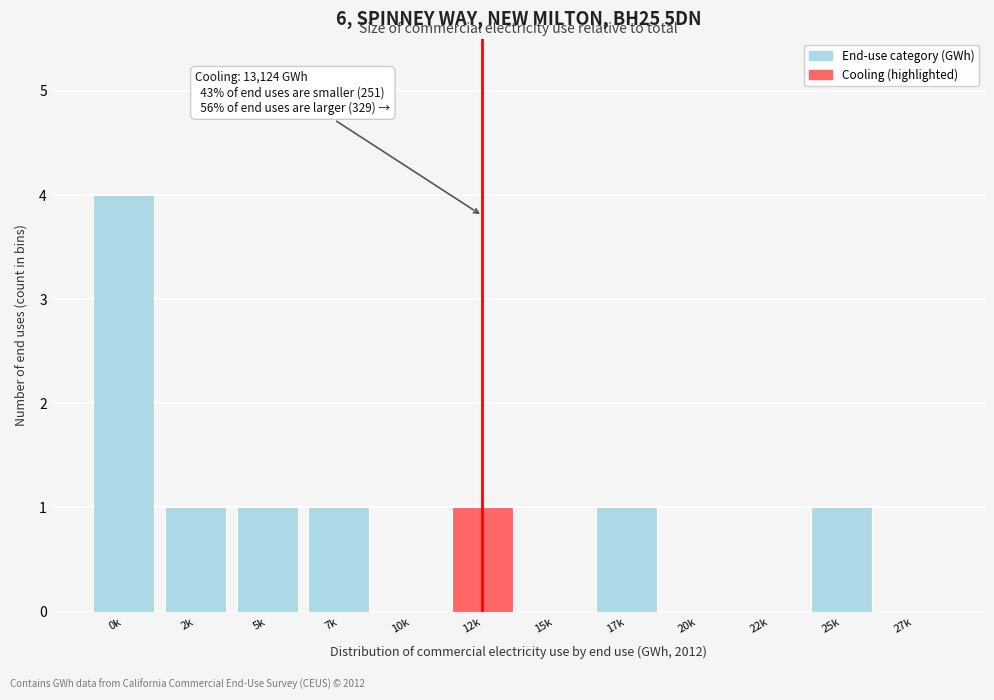

Reading left to right, extract all data points from this chart.

0k=4	2k=1	5k=1	7k=1	10k=0	12k=1	15k=0	17k=1	20k=0	22k=0	25k=1	27k=0